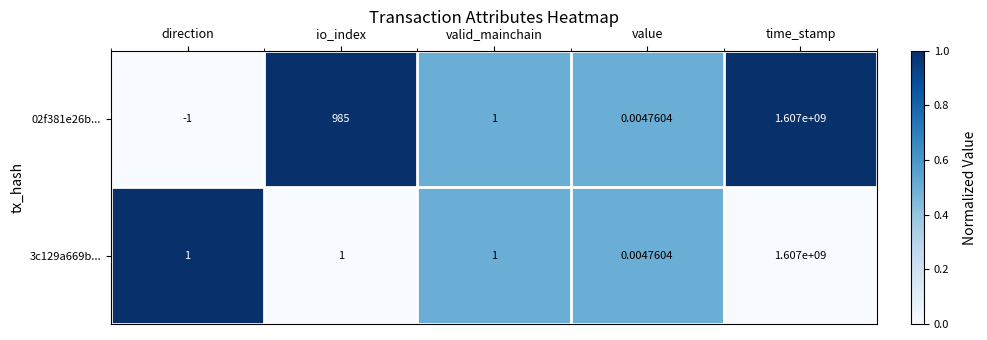

At how many categories does at least one series exceed 0?

5